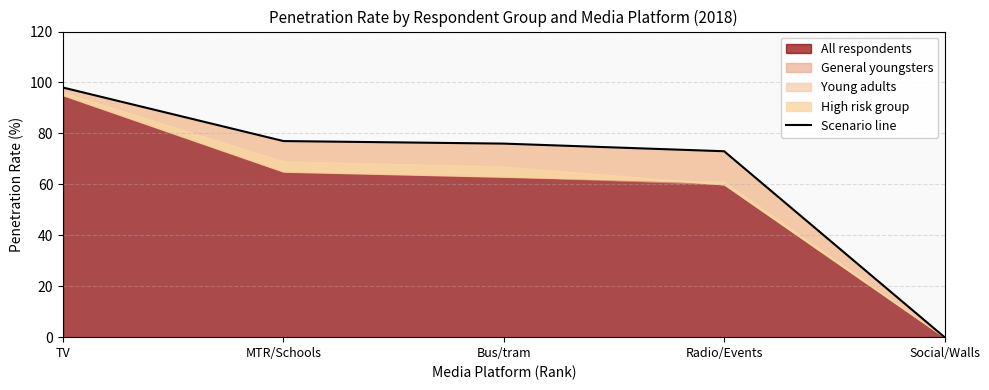

True or false: the data shows 76 at Bus/tram.

True